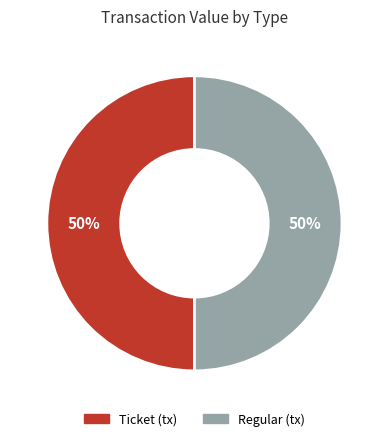

Is the sum of Regular (tx) and Ticket (tx) greater than half?

Yes